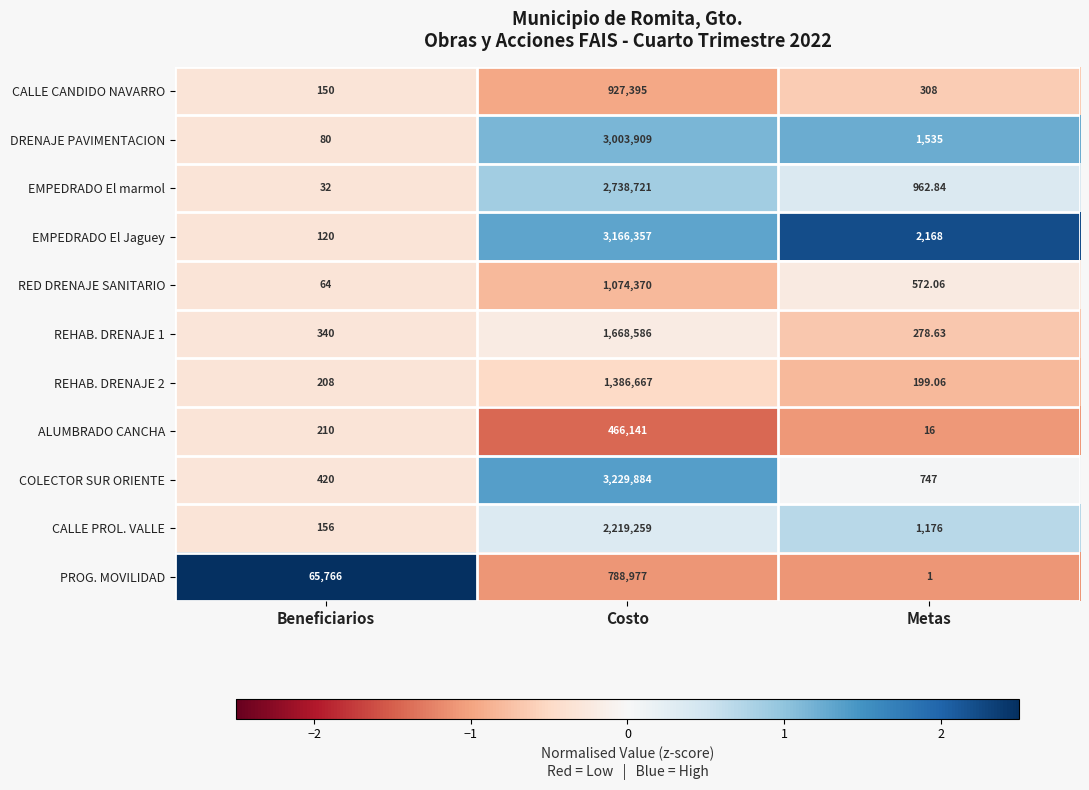

What is the maximum value shown in the chart?

3229884.0